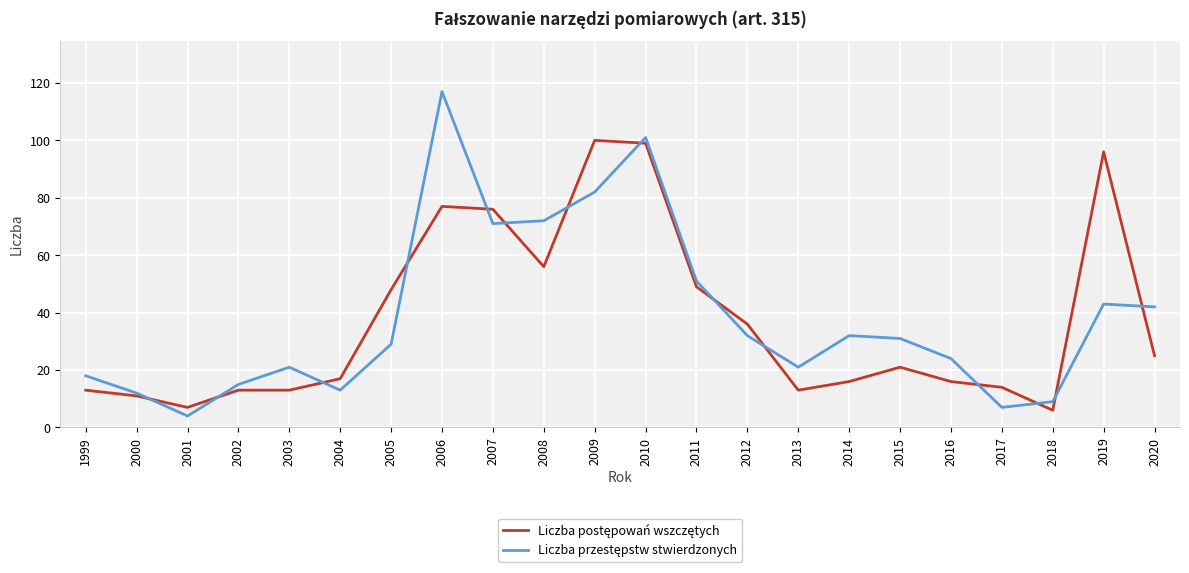

What is the difference between the highest and lowest values at 2001?

3